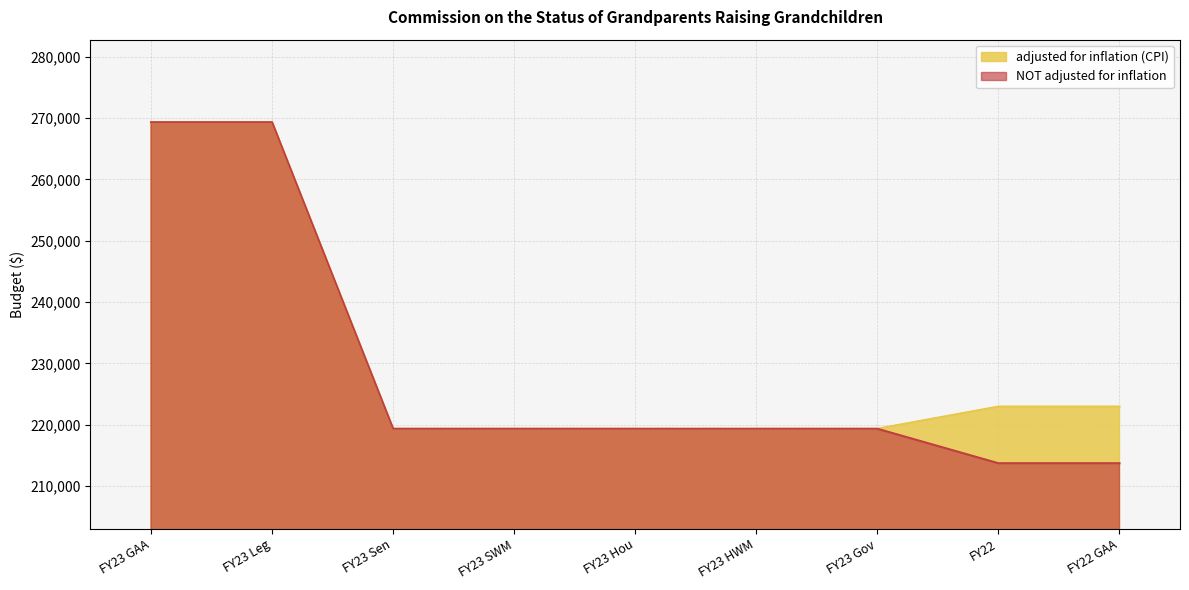

How many categories are shown in the chart?

9